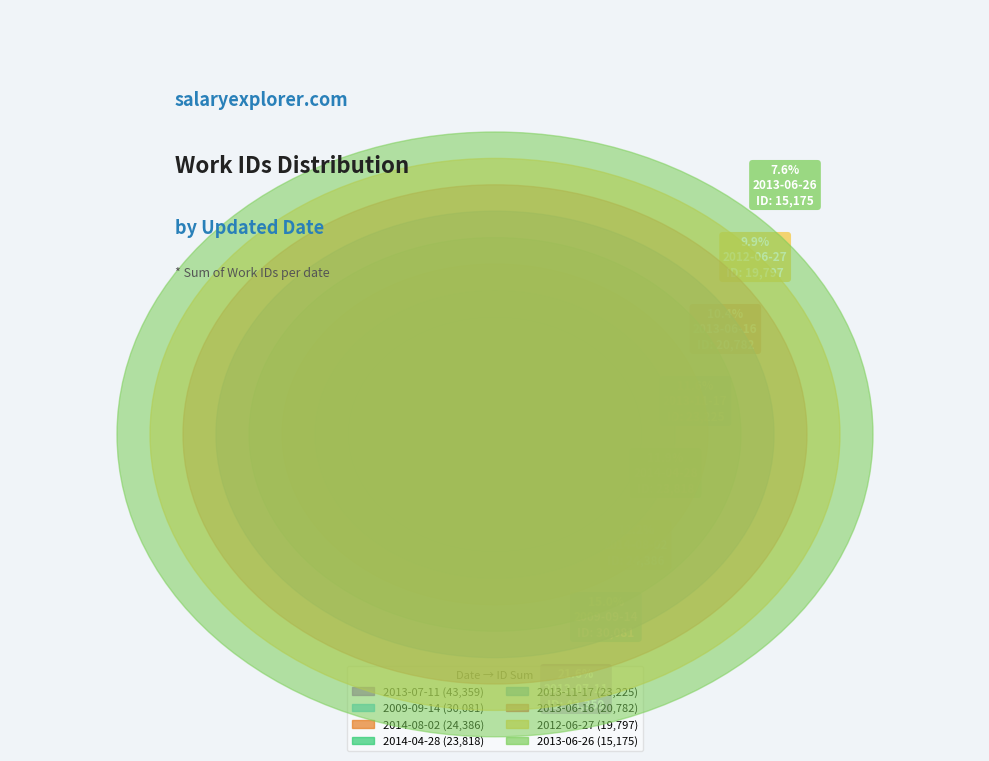

The 2013-06-26 slice represents 8% of the pie. True or false?

True